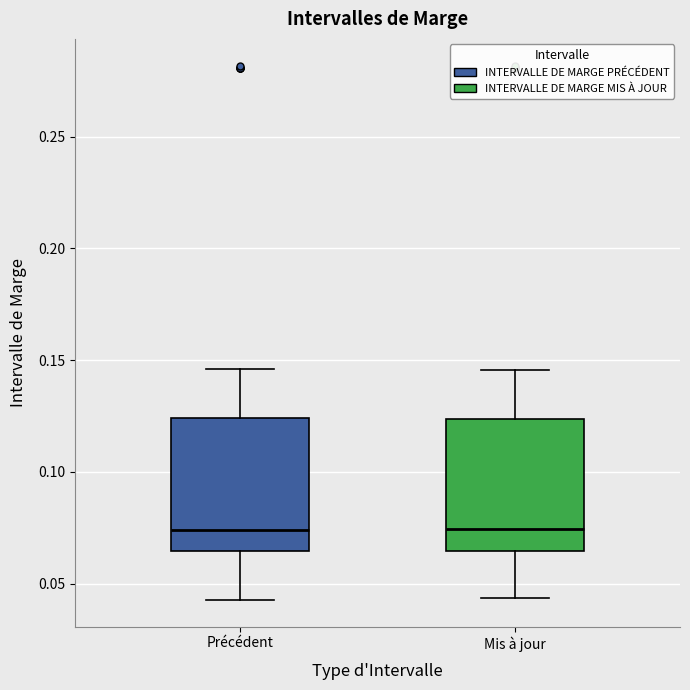

Reading left to right, transcribe this box plot: for each box, give where its median line is, the range the box spans, and where its two whiskers end, as read against the y-axis. The values are not printed on the chart, so give them approximately, as read against the axis.

Précédent: median 0.075, box 0.065 to 0.125, whiskers 0.045 to 0.145
Mis à jour: median 0.075, box 0.065 to 0.125, whiskers 0.045 to 0.145